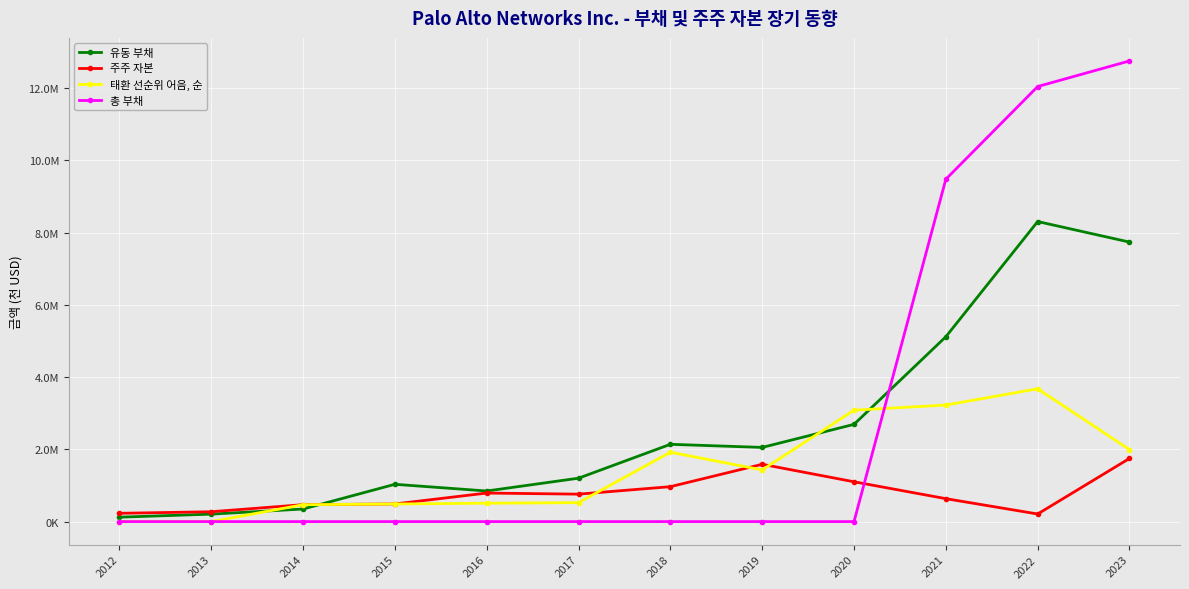

What is the total value across all series at 2021?

18455200